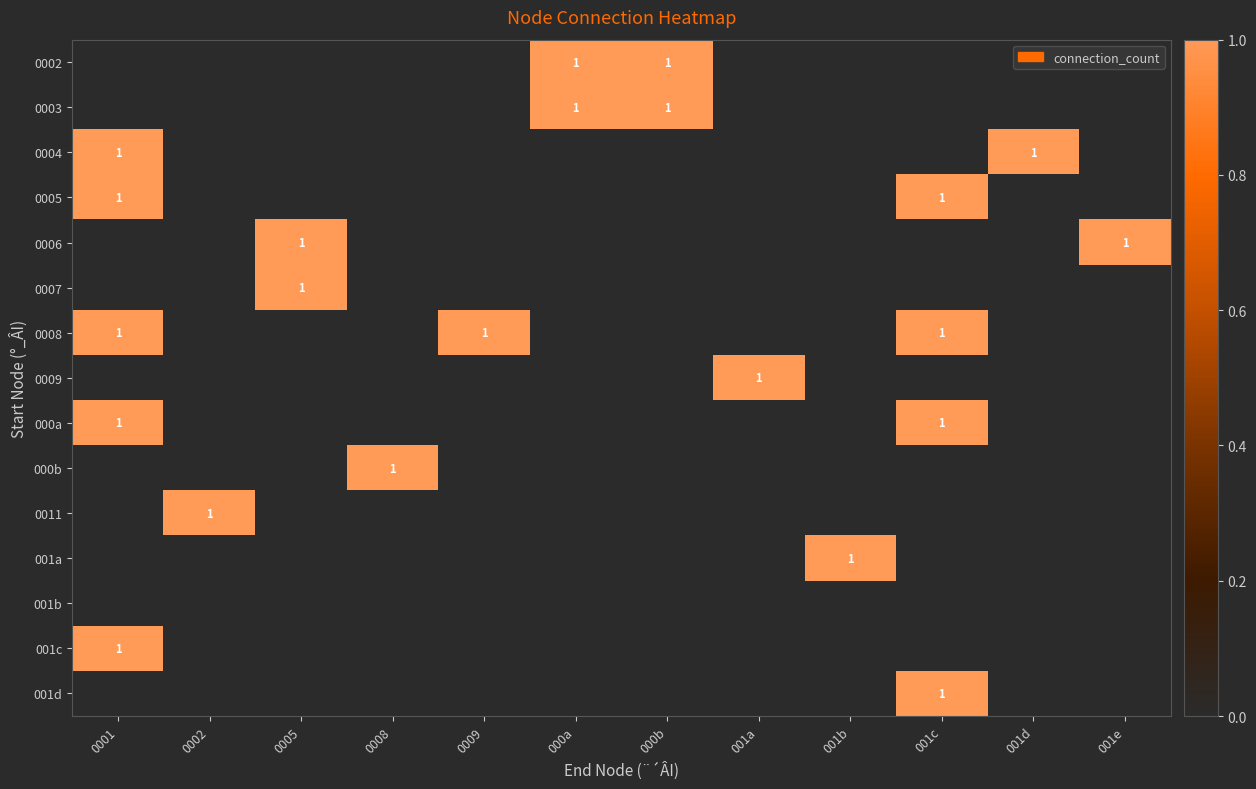

True or false: 0002 has a value of 1 at 000a.

True